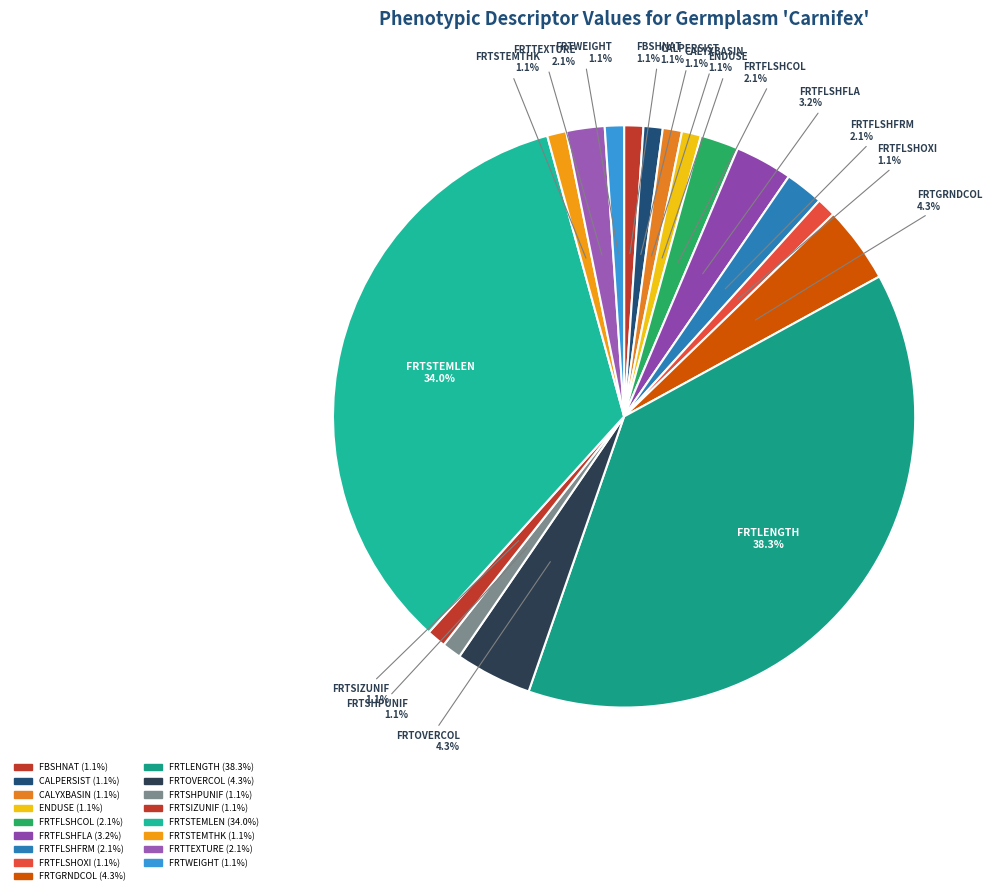

To the nearest percent, what percentage of the pie is CALPERSIST?

1%